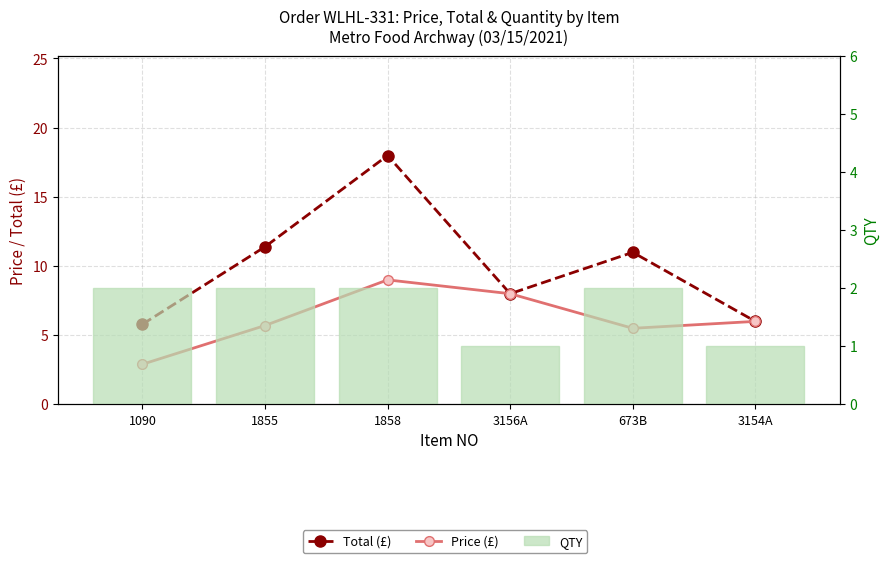

What is the value of the QTY bar at the 3rd from the left?

2.0